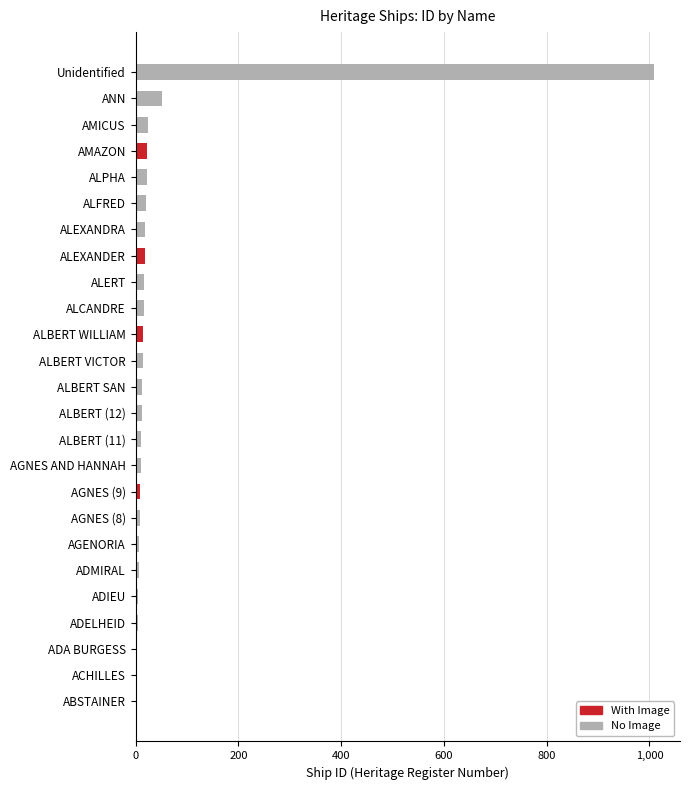

How many data points does each series have?

25